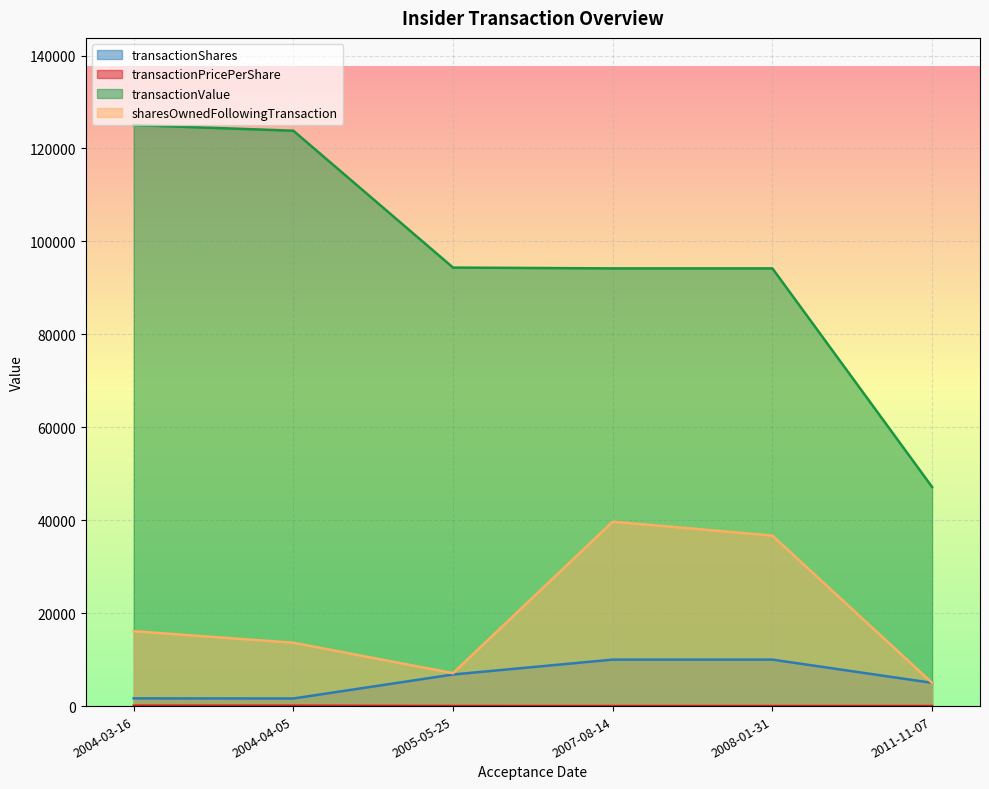

Count the number of categories in the chart.

6